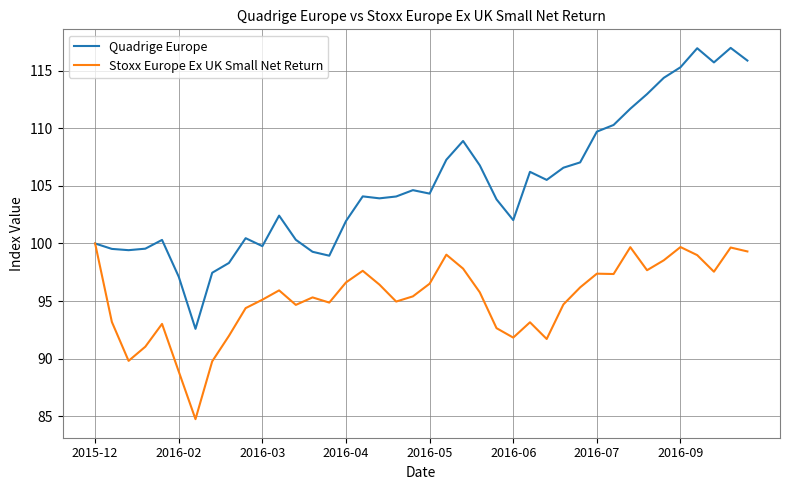

Which series has the widest spread of values?

Quadrige Europe